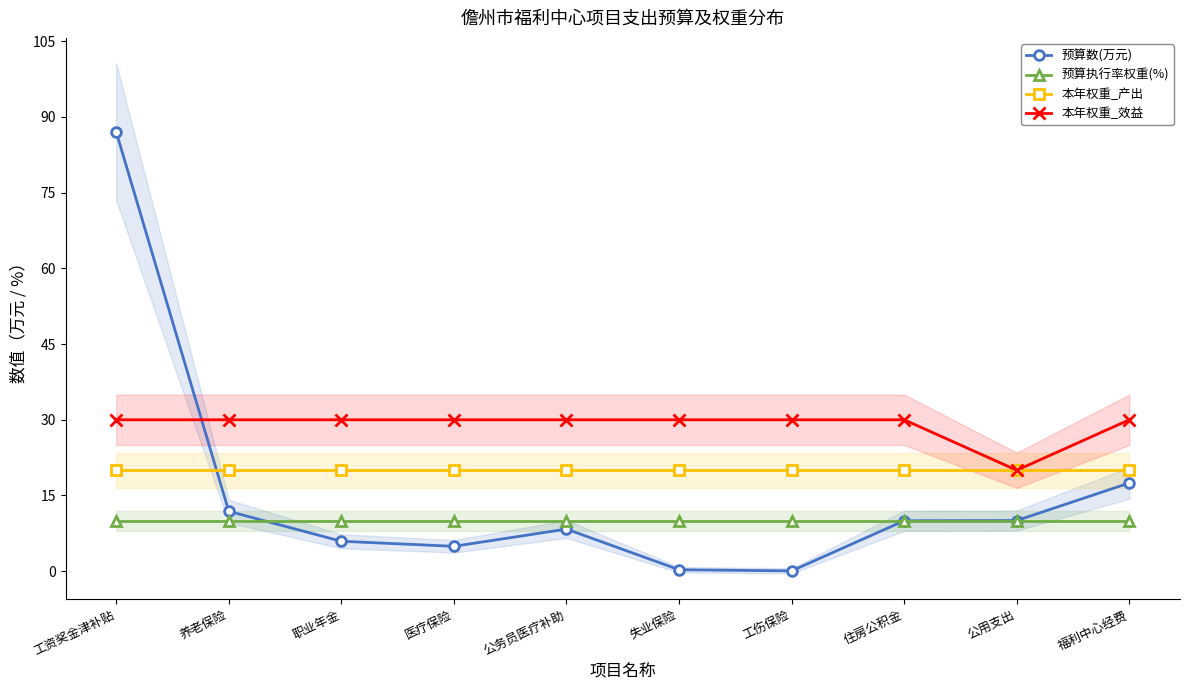

Which series has the largest range (max minus min)?

预算数(万元)